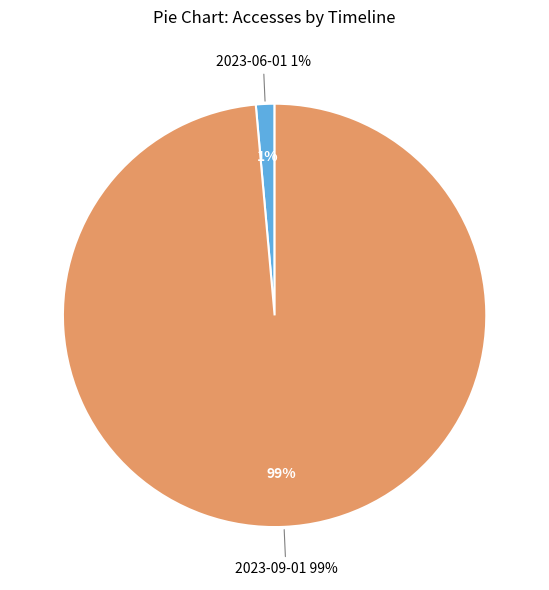

True or false: 2023-09-01 accounts for 99% of the total.

True